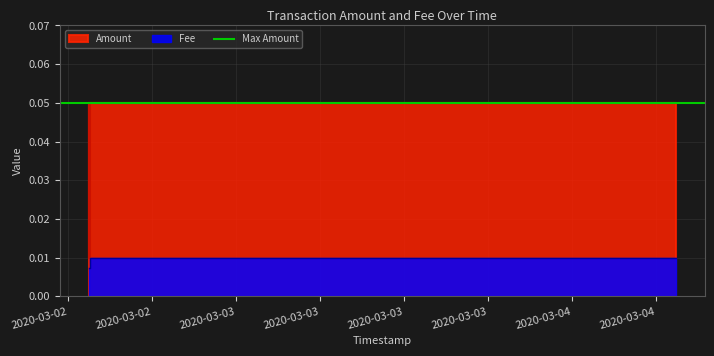

Reading left to right, what are all the values shown in this chart?

0.1	0.0	0.1